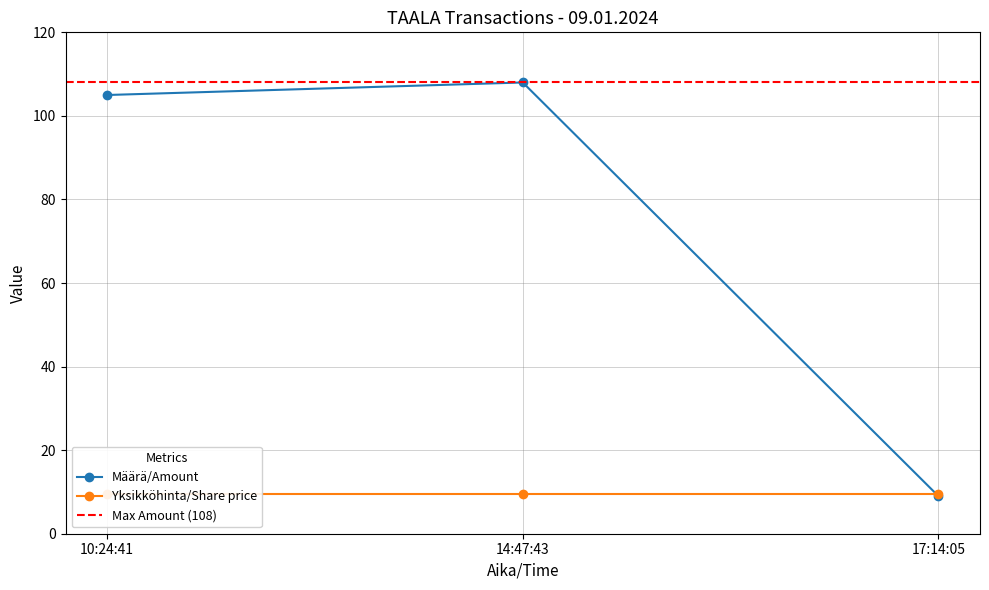

What is the average value?

74